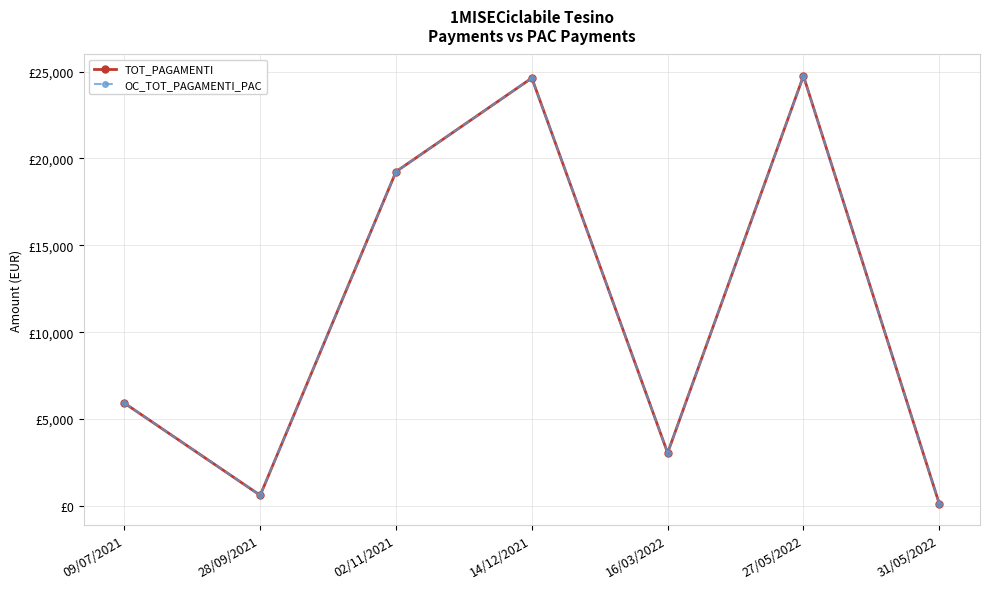

At which category is the sum across all series the highest?

27/05/2022